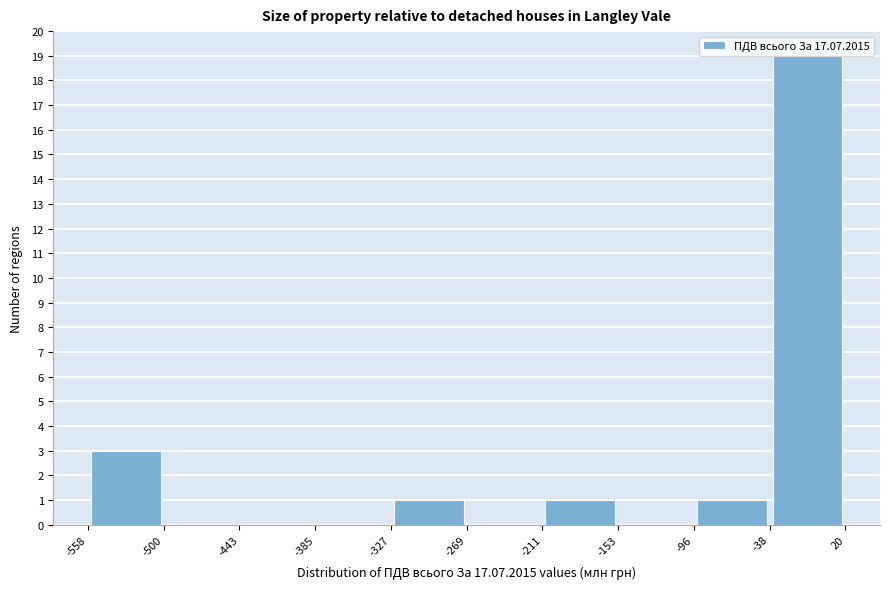

Reading left to right, list every bar in this chart as the range it spans on the x-axis followed by its height. The values are not printed on the chart, so give them approximately, as read against the axis.

-558 to -500: 3
-500 to -443: 0
-443 to -385: 0
-385 to -327: 0
-327 to -269: 1
-269 to -211: 0
-211 to -153: 1
-153 to -96: 0
-96 to -38: 1
-38 to 20: 19